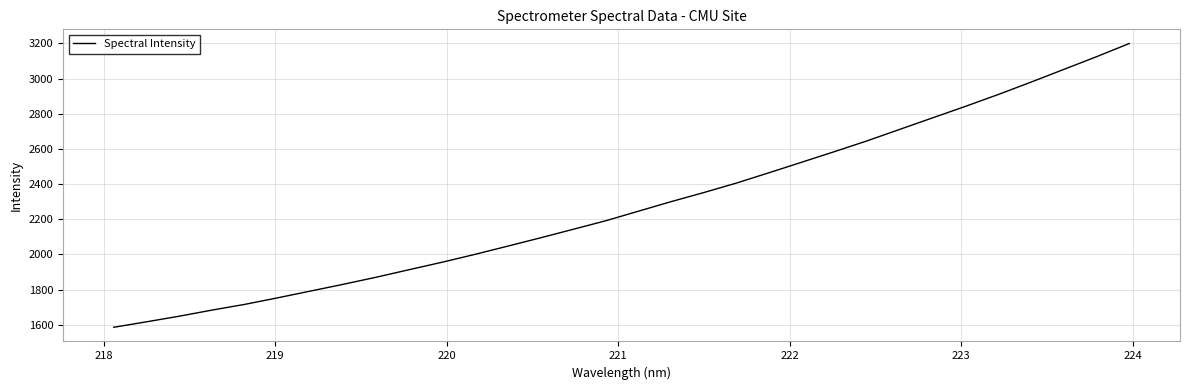

What is the greatest value displayed?

3199.4